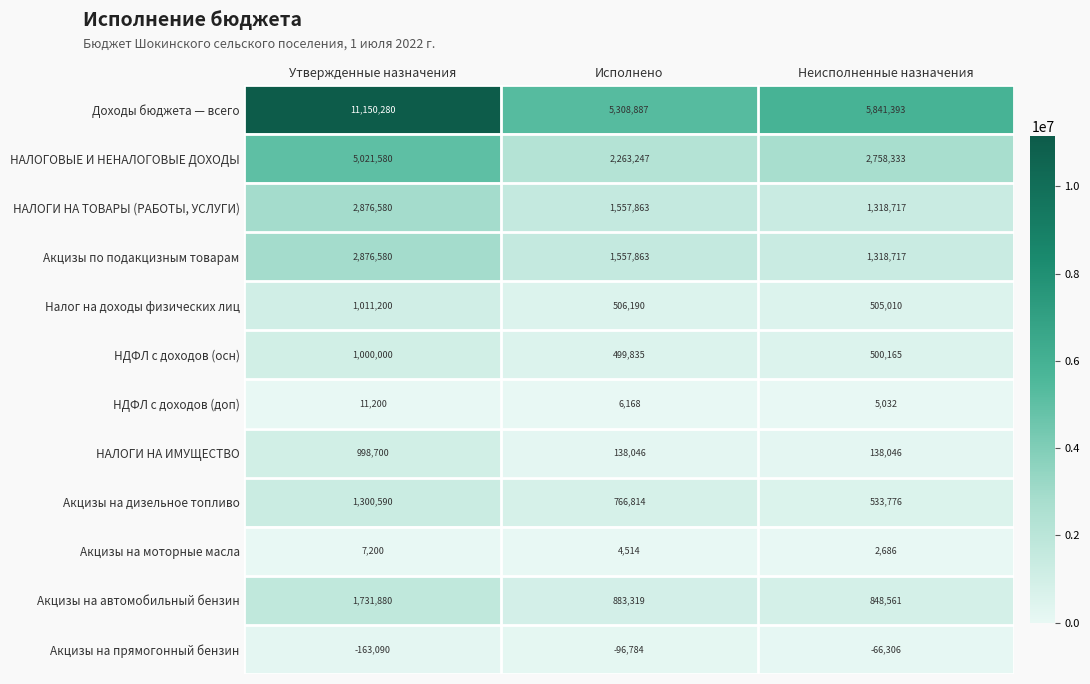

What is the minimum value for Акцизы на моторные масла?

2686